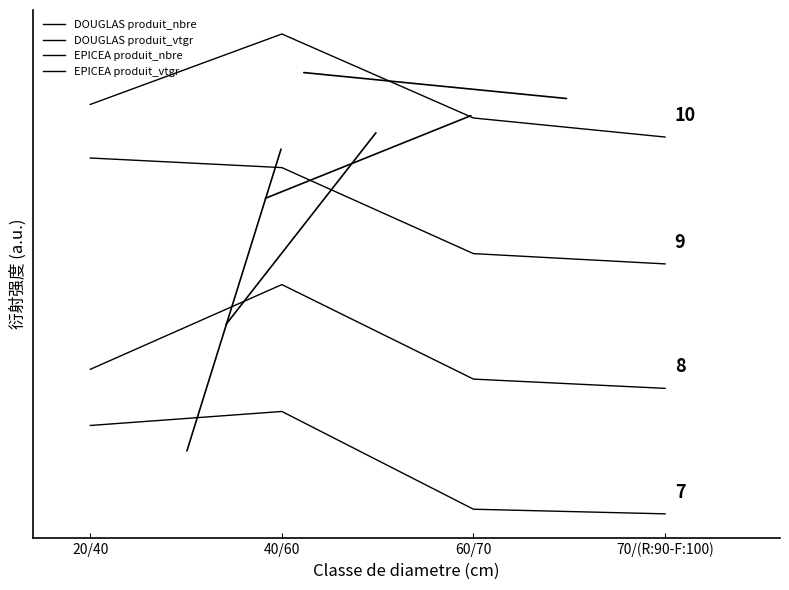

How many interior local peaks does the DOUGLAS produit_nbre series have?

1